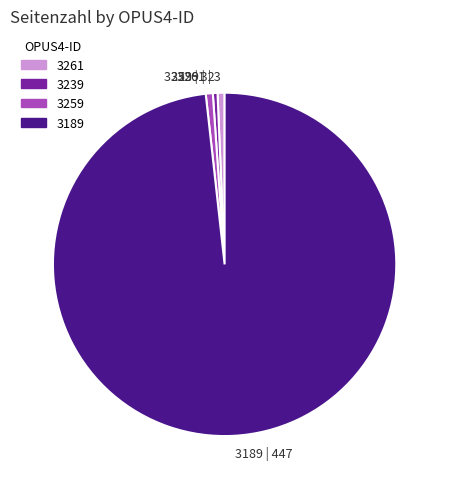

Is the sum of 3189 | 447 and 3239 | 2 greater than half?

Yes